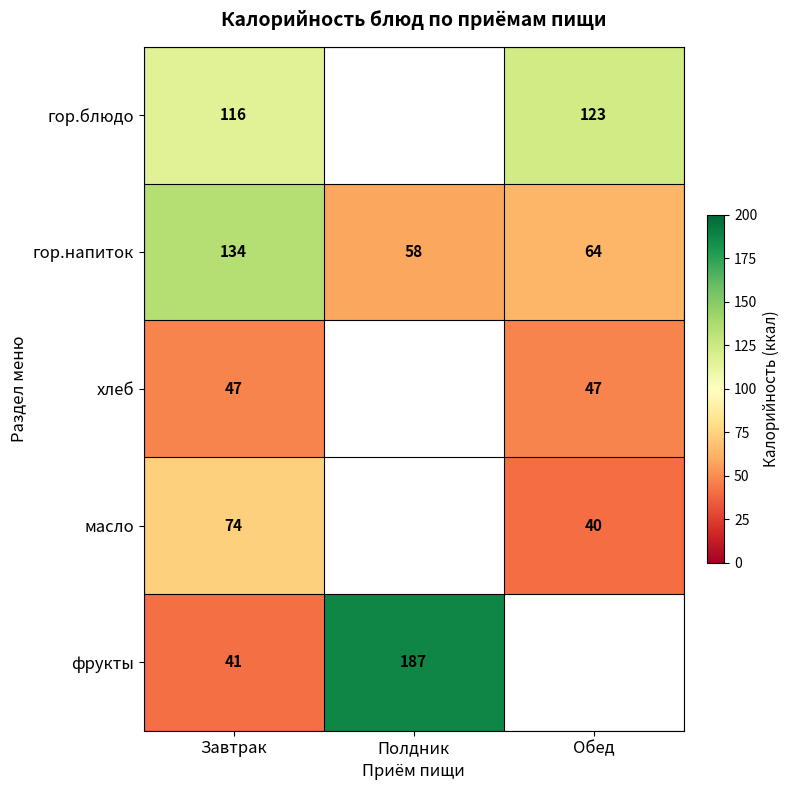

What is the spread (max minus min) of values at Завтрак?

93